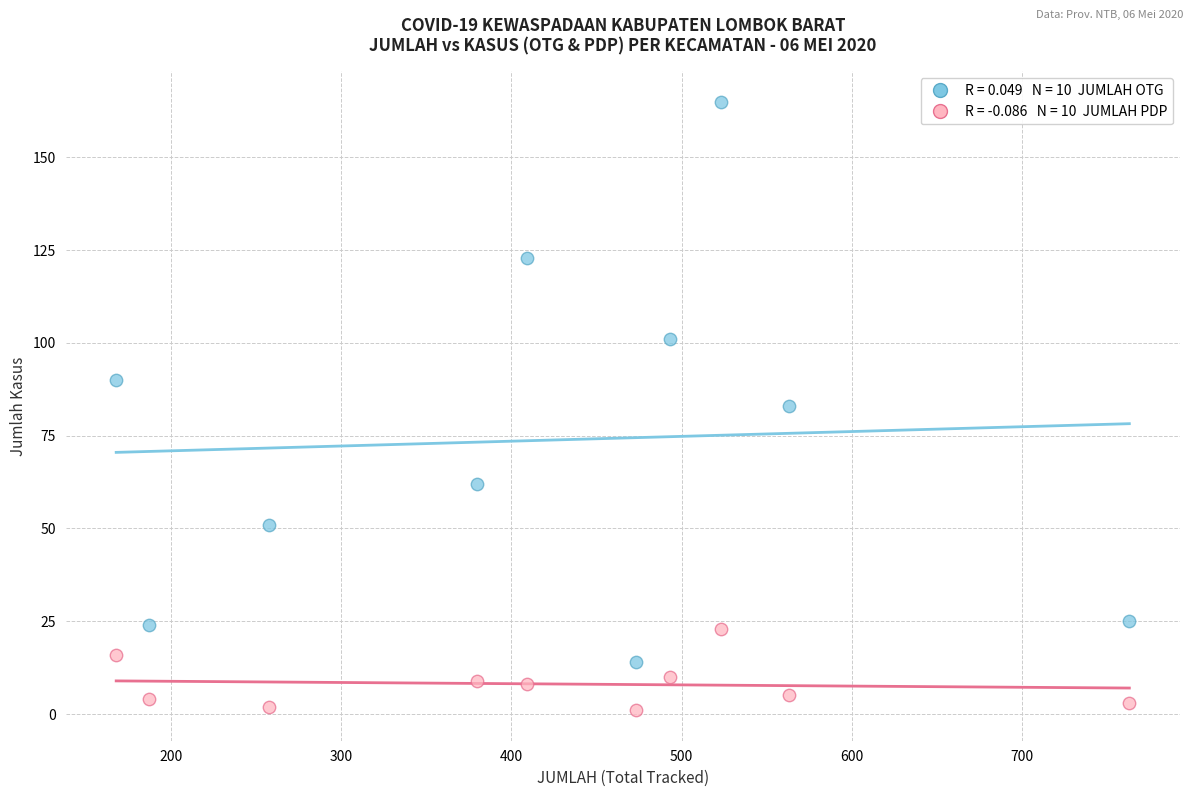

Across all data points, what is the range of Y values (max minus min)?

164